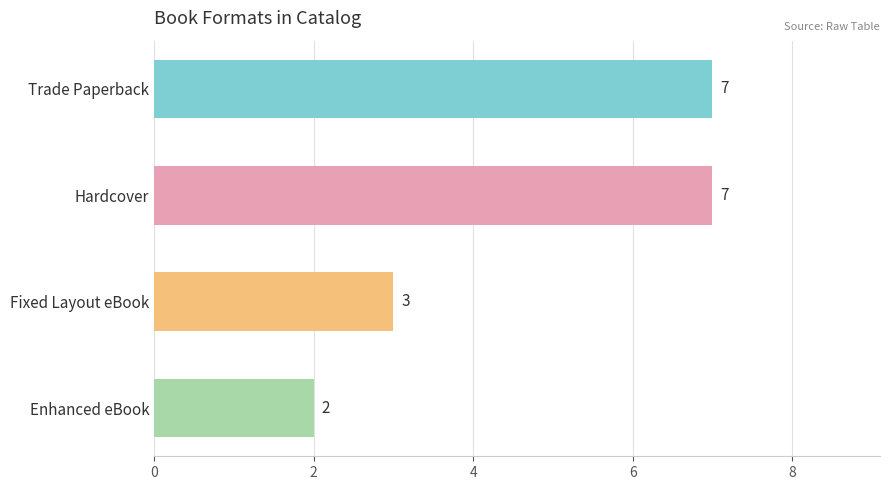

What is the sum of all values?

19